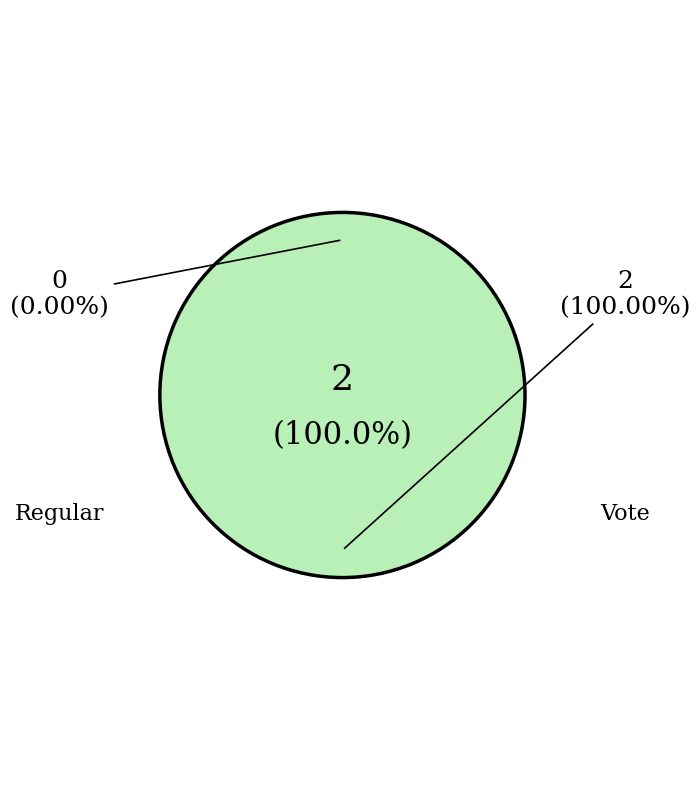

Is it true that Regular is 0% of the pie?

True